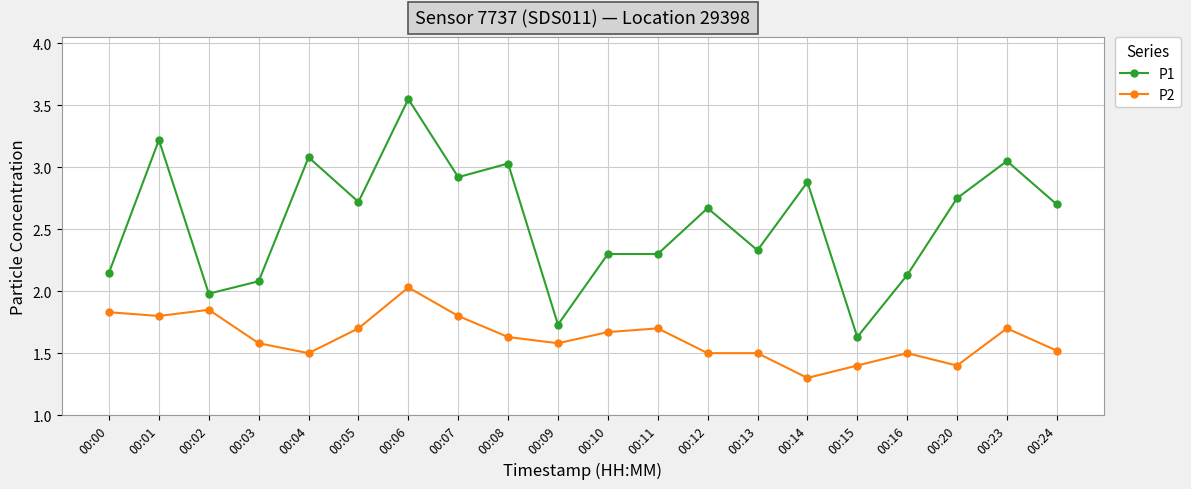

How many data points does each series have?

20